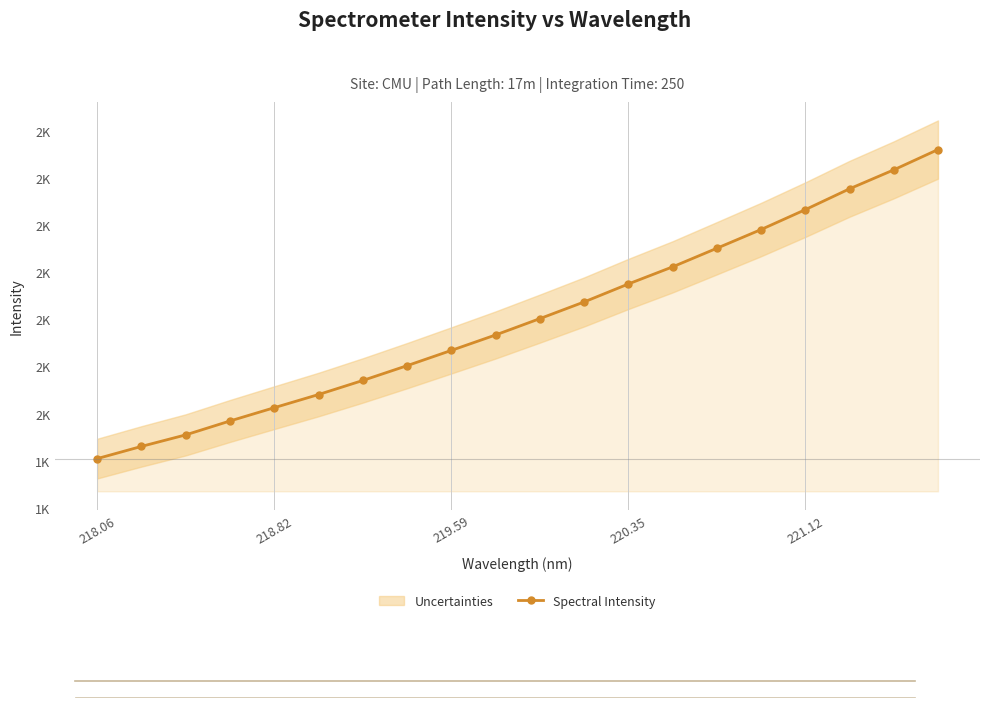

True or false: the data shows 988.4 at 221.12.

False